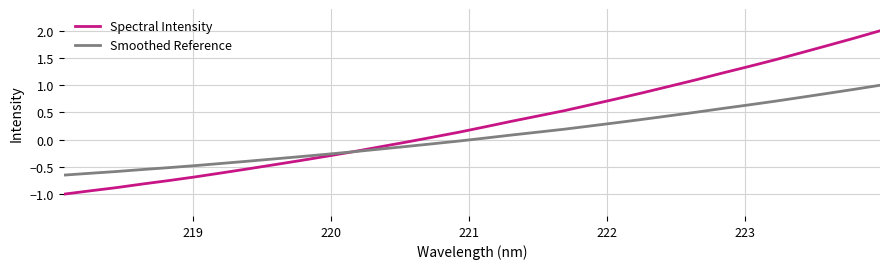

Which series has the largest total across all categories?

Spectral Intensity